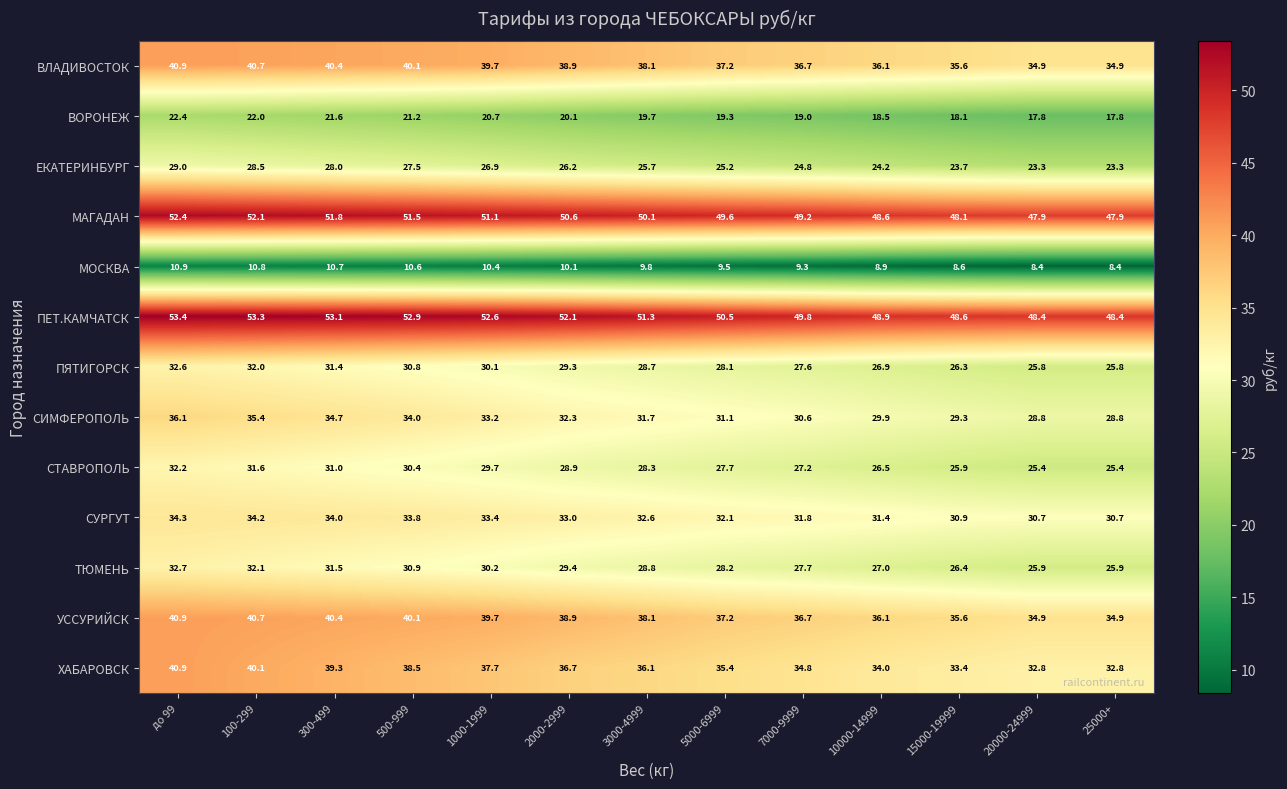

What is the difference between the УССУРИЙСК values at 25000+ and 300-499?

5.5